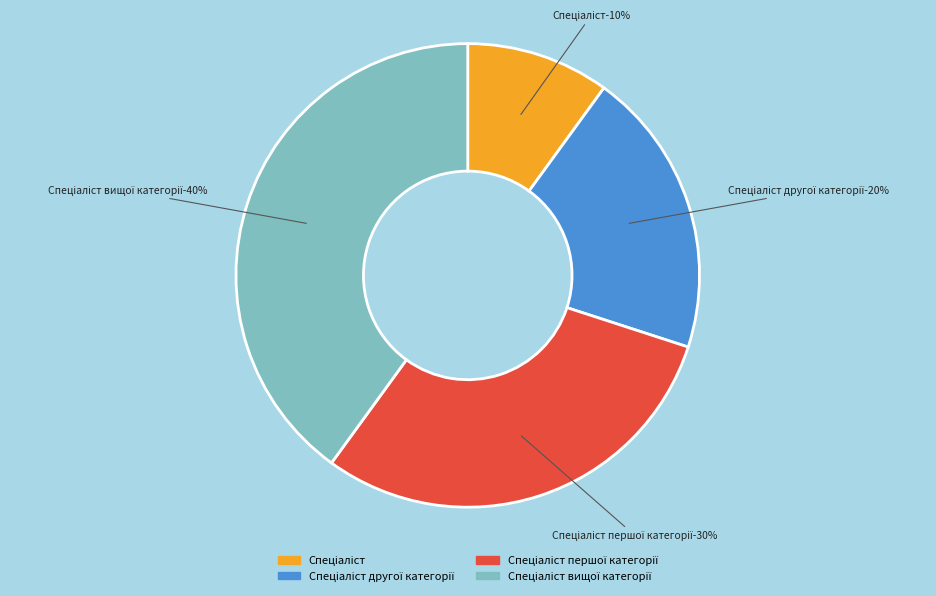

To the nearest percent, what portion does Спеціаліст вищої категорії represent?

40%